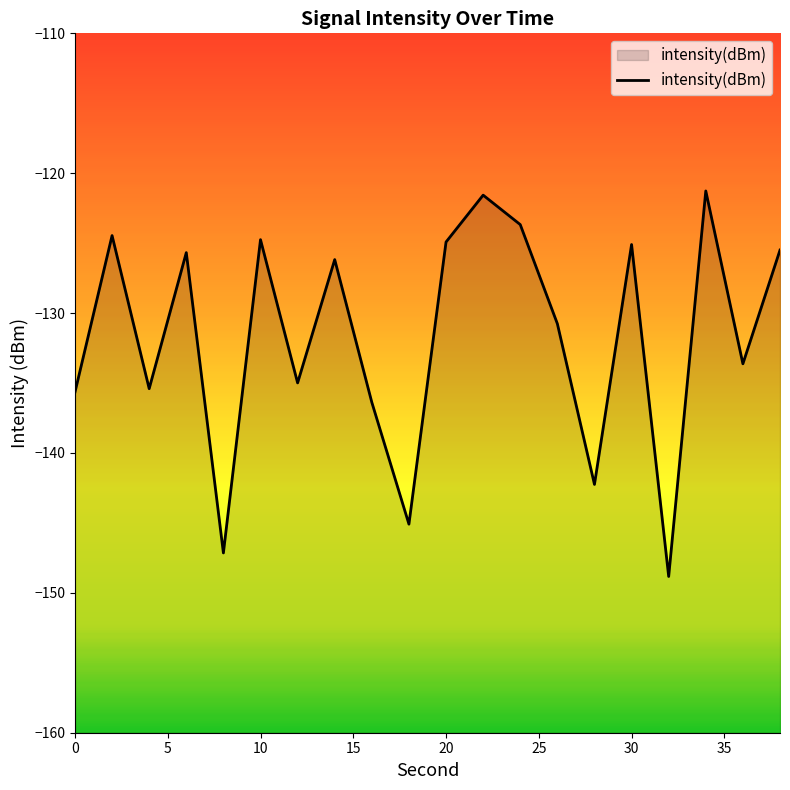

How many values are below -126?

11